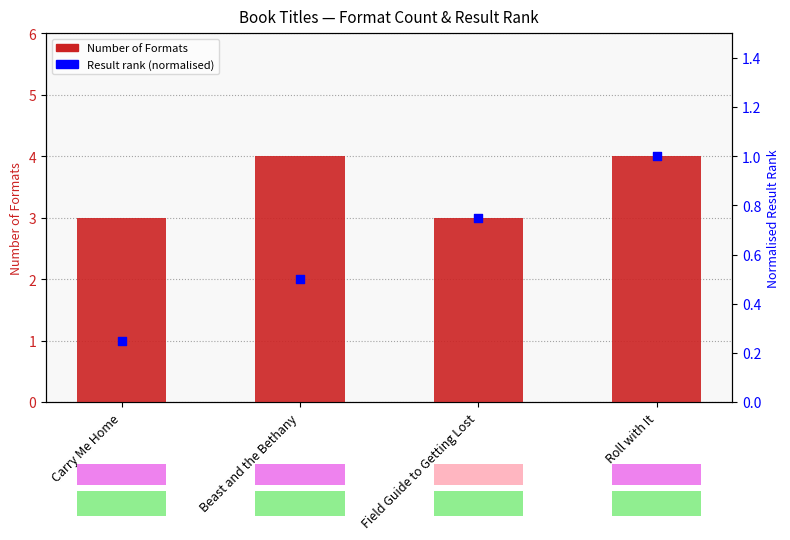

What are all the series names shown in the legend?

Number of Formats, Result rank (normalised)